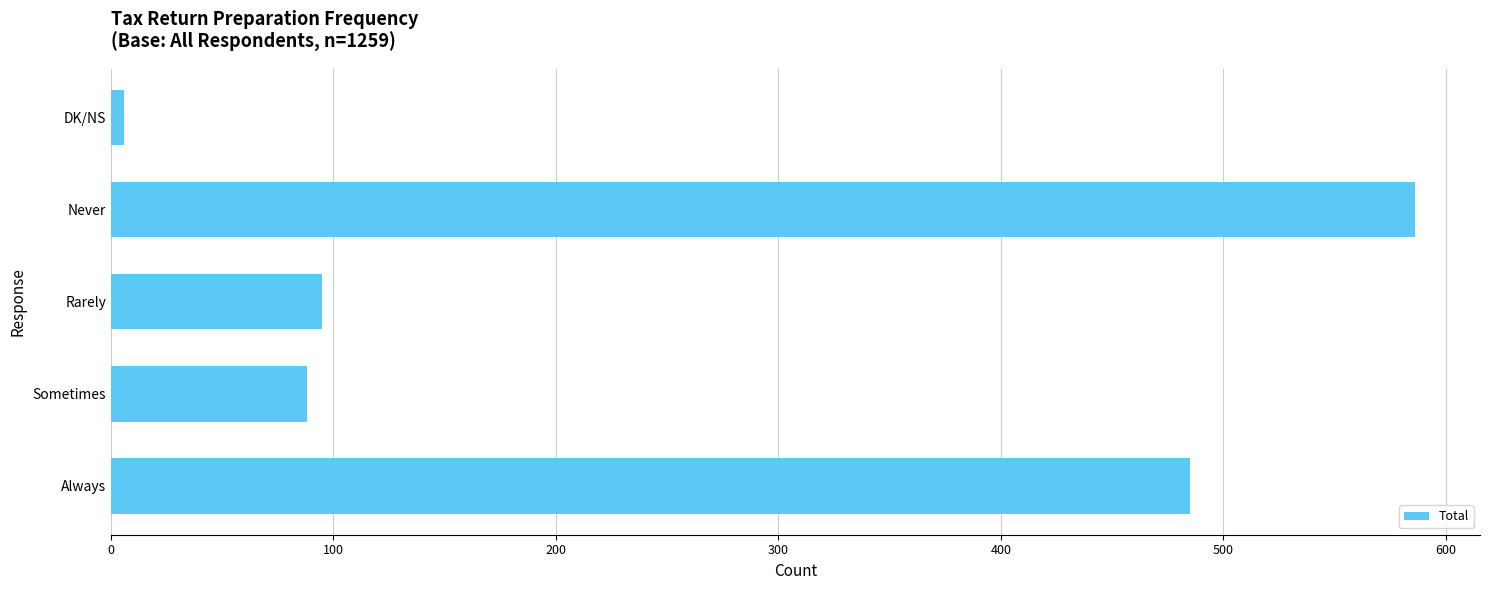

The value at Sometimes is 145. True or false?

False